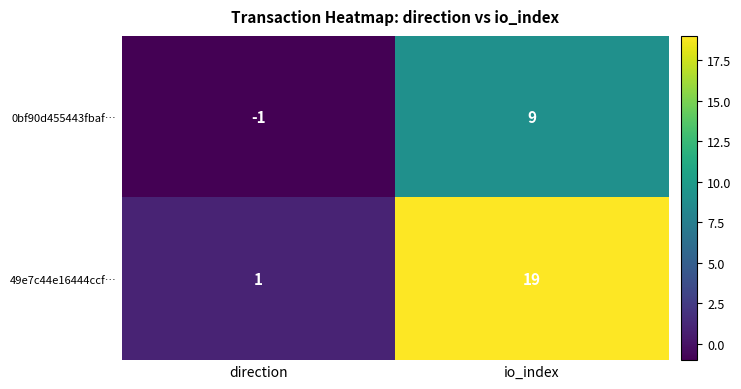

What is the spread (max minus min) of values at io_index?

10